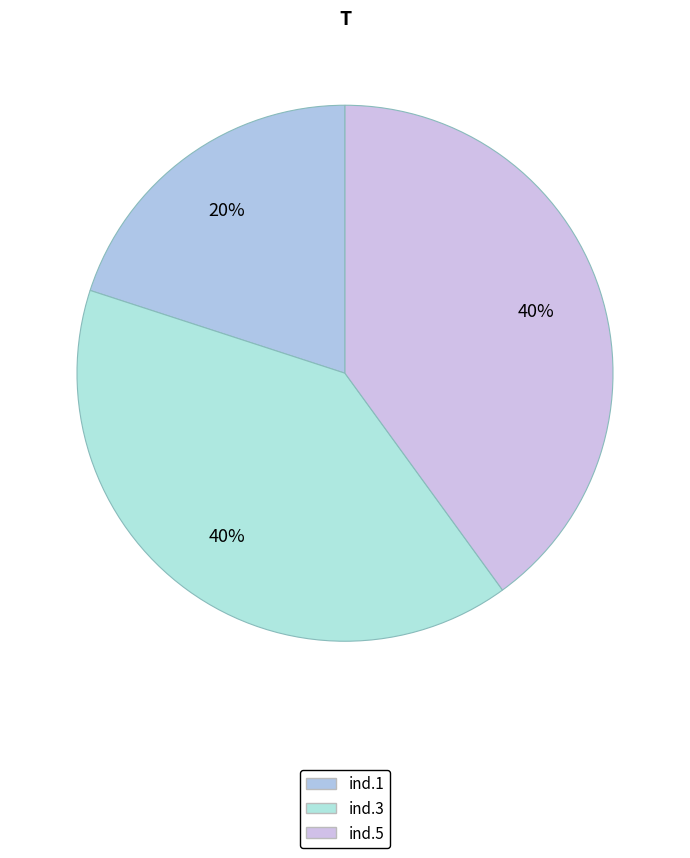

Is there a majority slice in this chart?

No